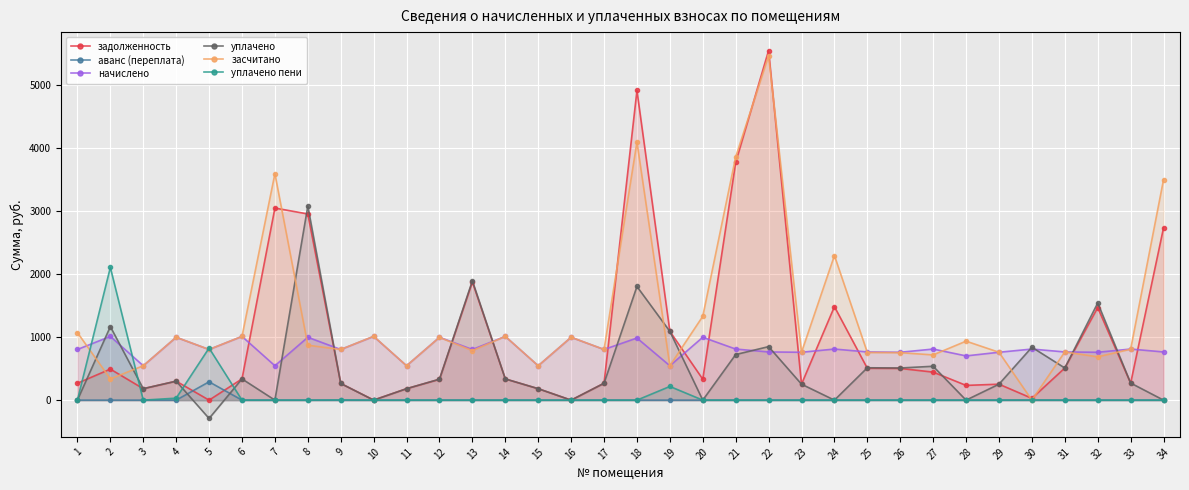

The value of уплачено пени at 1 is 0.0. True or false?

True